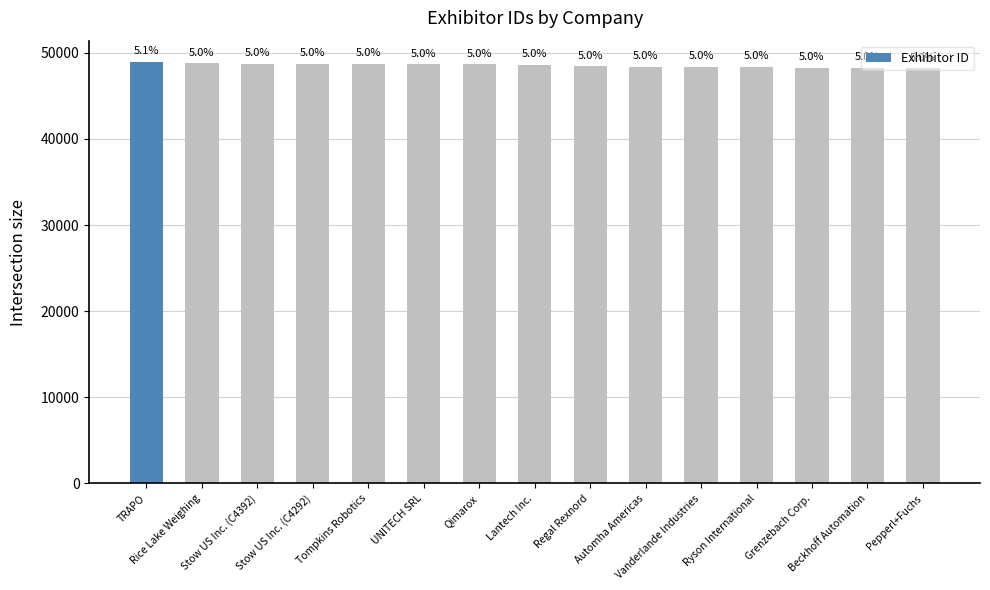

What is the sum of all values?

728257